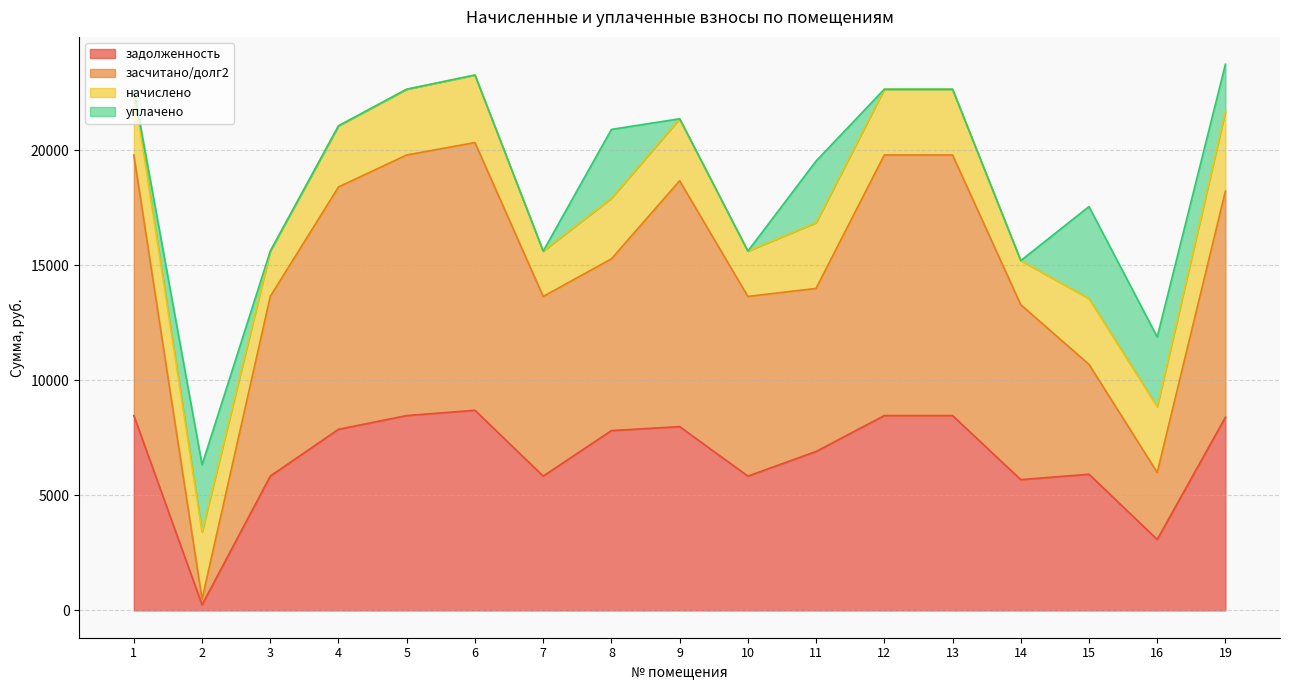

What is the total value across all series at 4?

21057.6